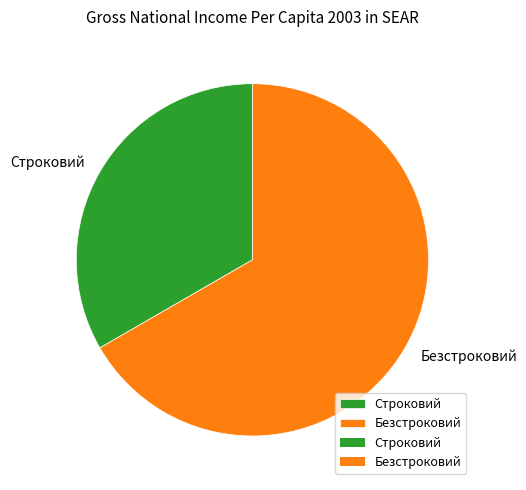

What is the largest slice in the pie chart?

Безстроковий